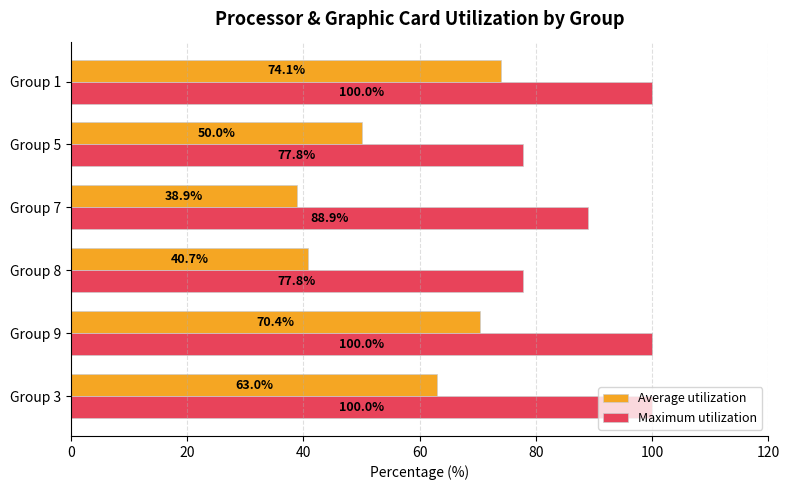

Which series changed the most between Group 8 and Group 7?

Maximum utilization